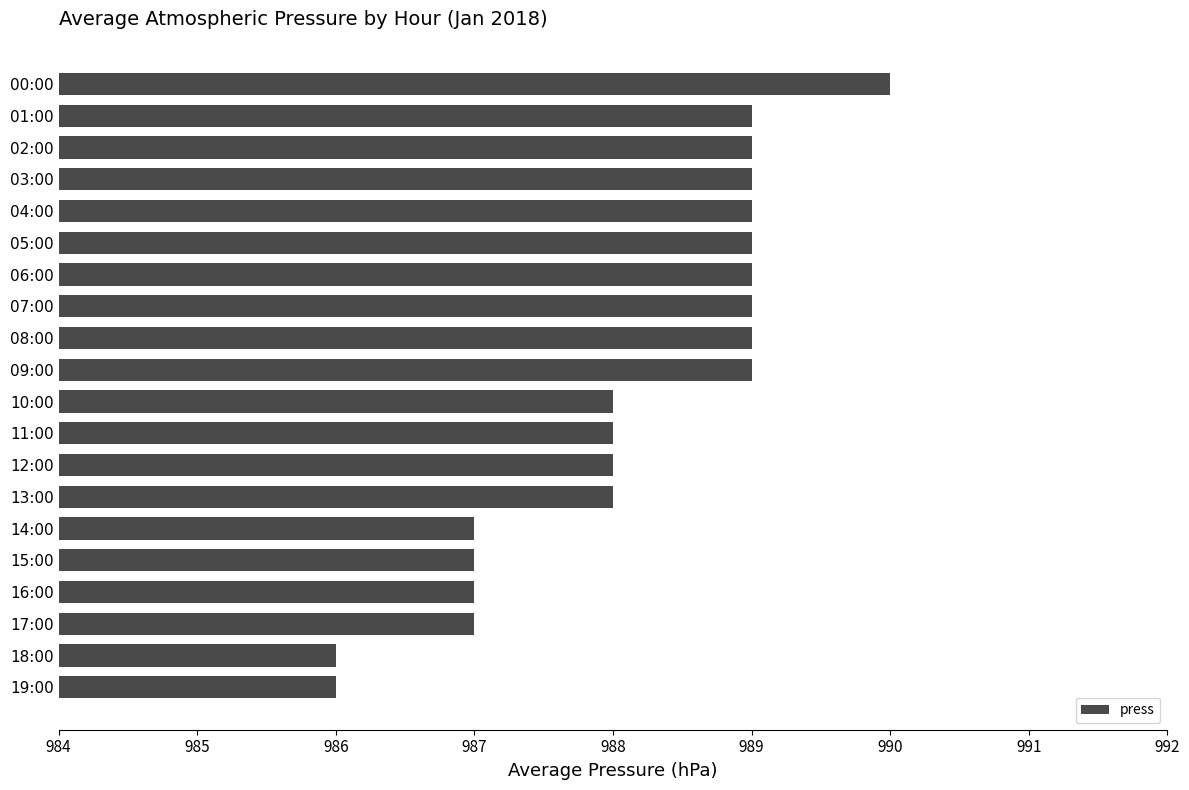

Reading bottom to top, list all the values displayed in this chart.

986	986	987	987	987	987	988	988	988	988	989	989	989	989	989	989	989	989	989	990